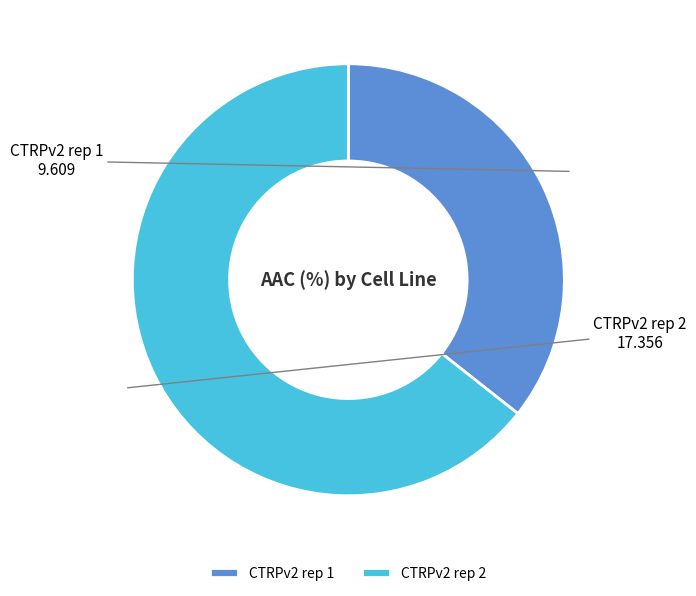

Do CTRPv2 rep 2 and CTRPv2 rep 1 together represent more than half of the pie?

Yes